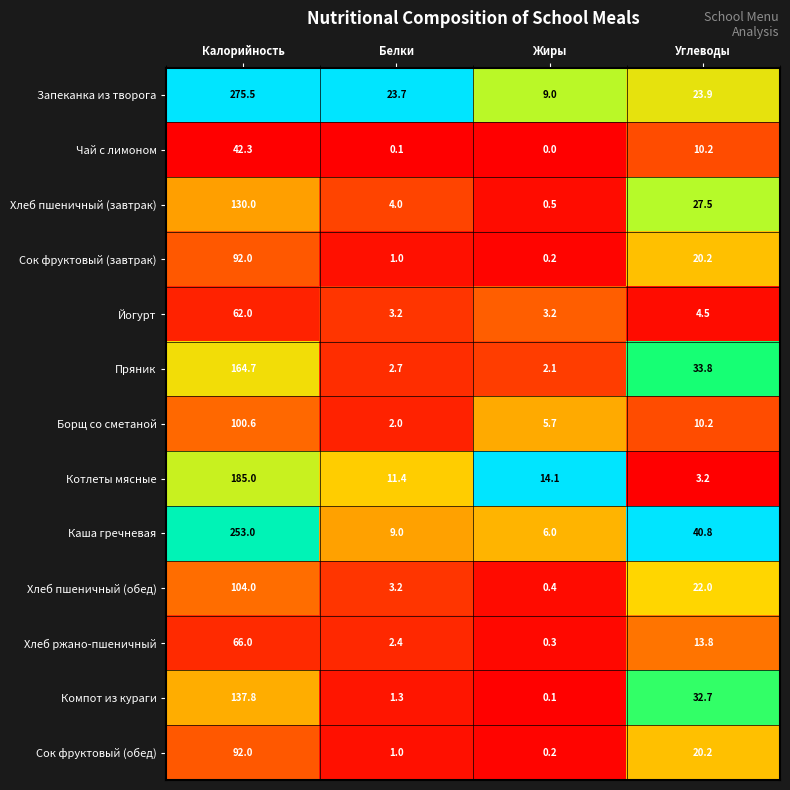

Rank the categories by Котлеты мясные value from highest to lowest.

Калорийность, Жиры, Белки, Углеводы